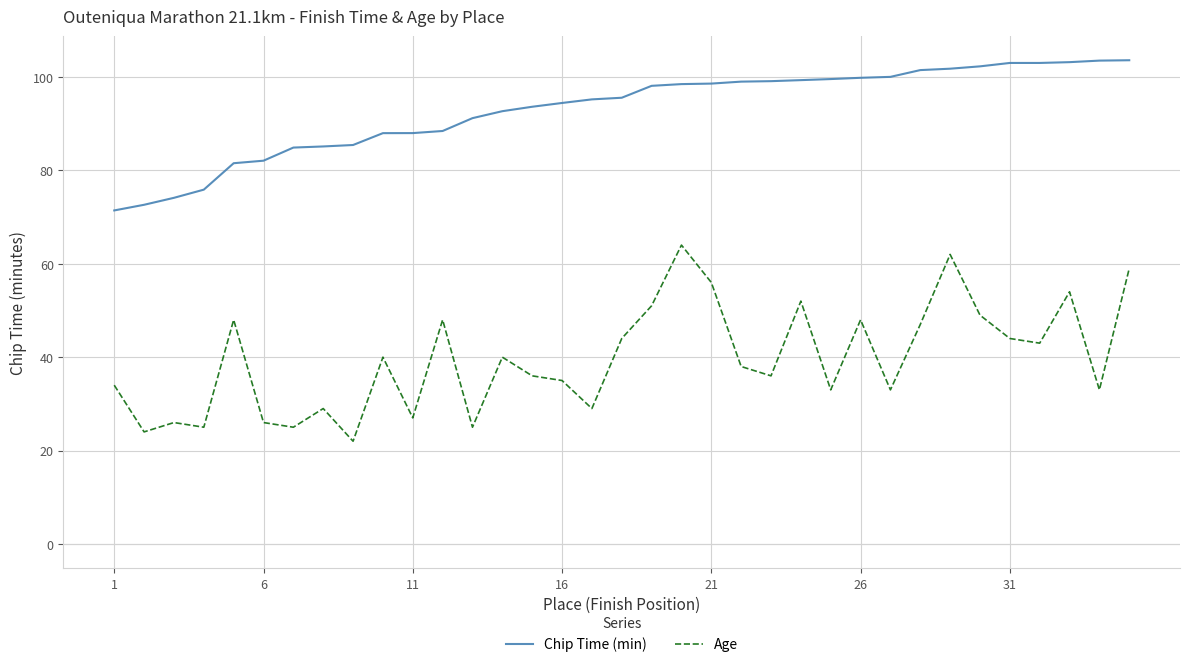

What is the minimum value for Chip Time (min)?

71.4